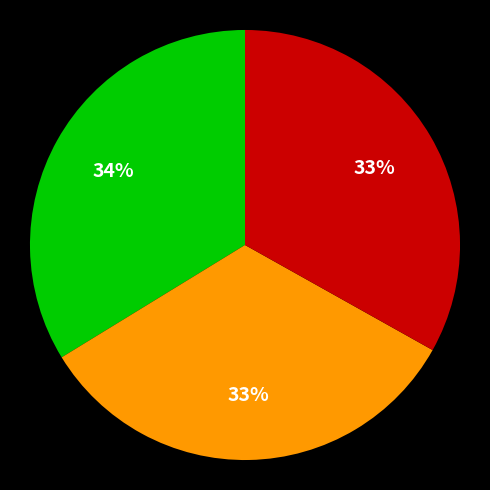

To the nearest percent, what is the average slice percentage?

33%